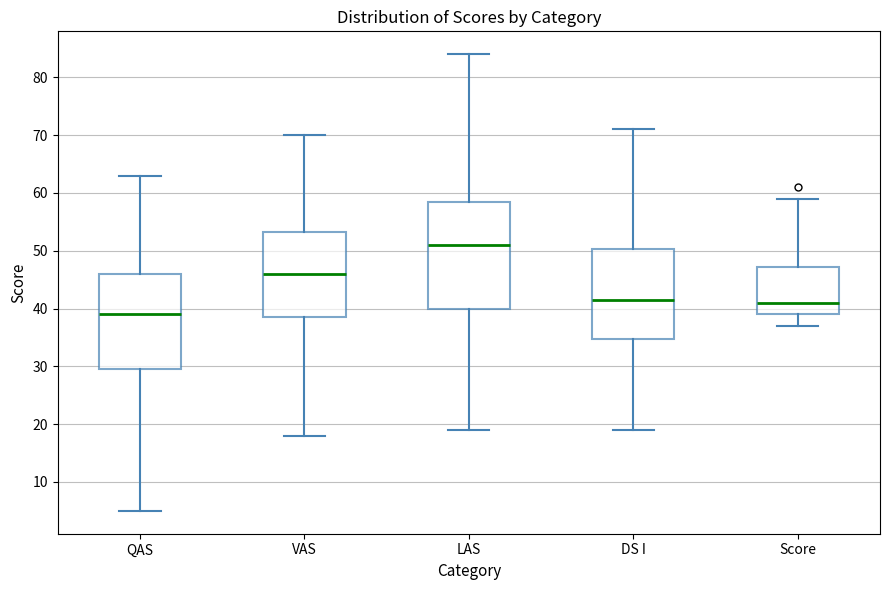

Reading left to right, transcribe this box plot: for each box, give where its median line is, the range the box spans, and where its two whiskers end, as read against the y-axis. The values are not printed on the chart, so give them approximately, as read against the axis.

QAS: median 39, box 30 to 46, whiskers 5 to 63
VAS: median 46, box 39 to 53, whiskers 18 to 70
LAS: median 51, box 40 to 59, whiskers 19 to 84
DS I: median 42, box 35 to 50, whiskers 19 to 71
Score: median 41, box 39 to 47, whiskers 37 to 59